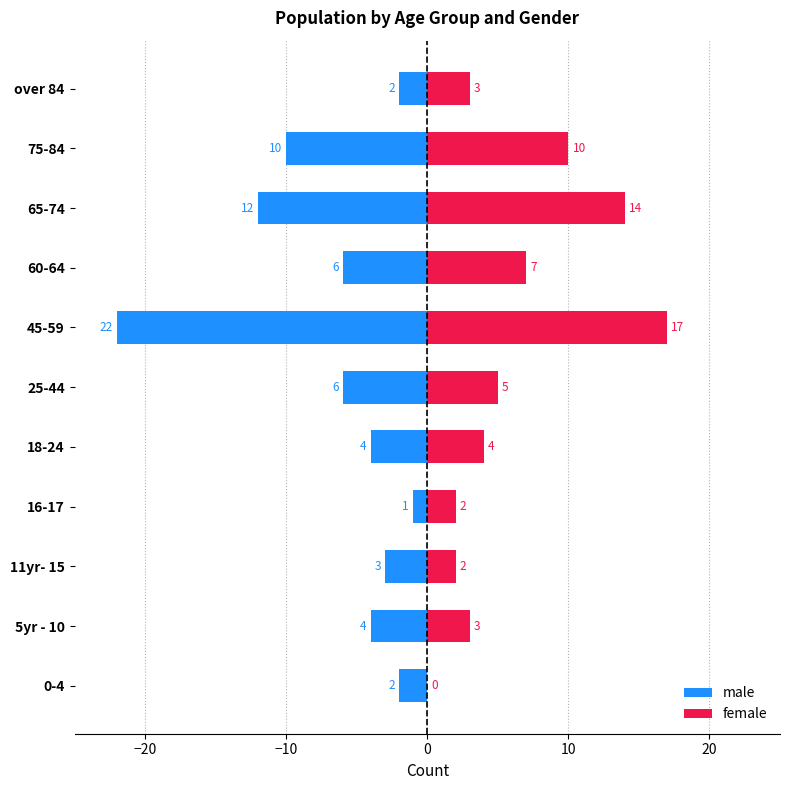

What is the label of the 7th bar from the right?

18-24